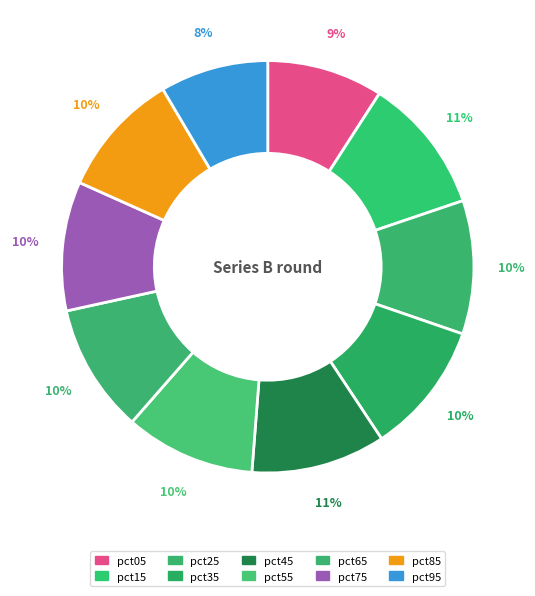

What percentage do pct15 and pct05 together represent?

19.8%